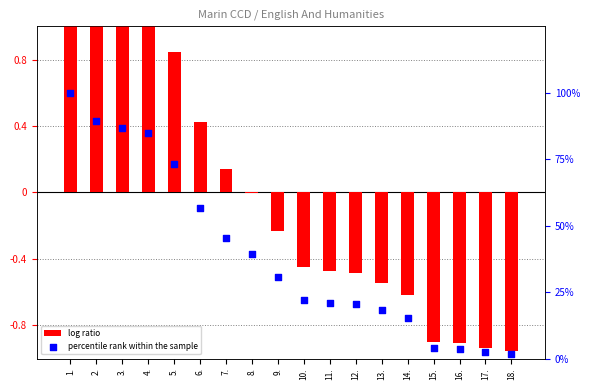

Which series has the widest spread of Y values?

percentile rank within the sample